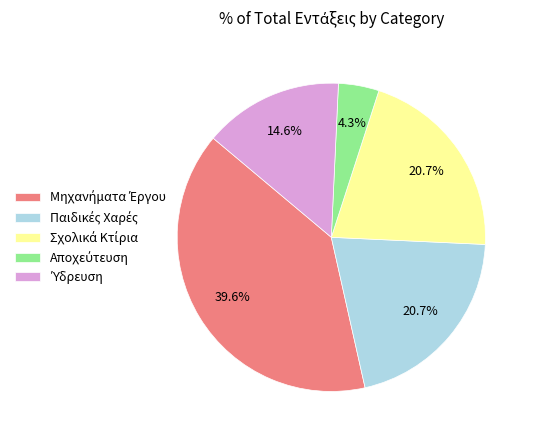

Is there any slice that represents more than half of the pie?

No